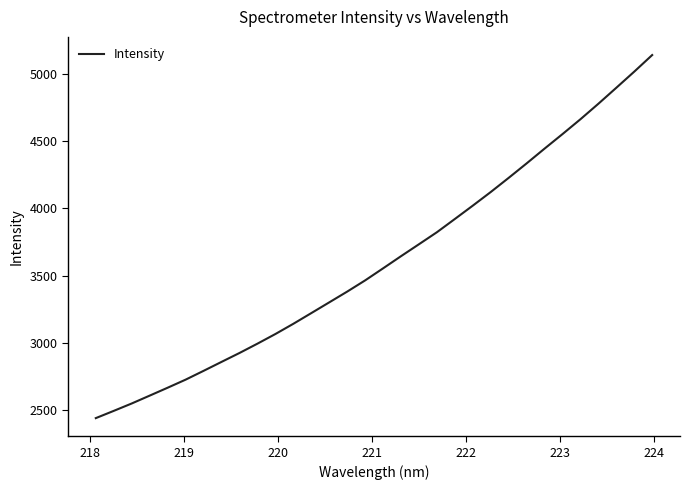

What is the smallest value displayed?

2440.5